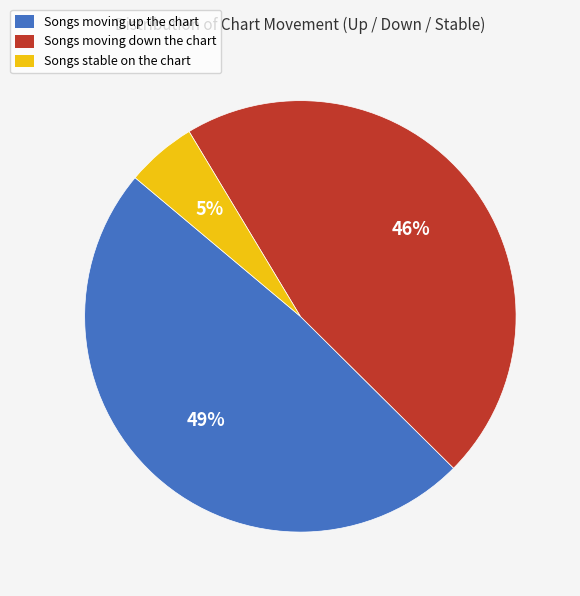

How many slices are in this pie chart?

3